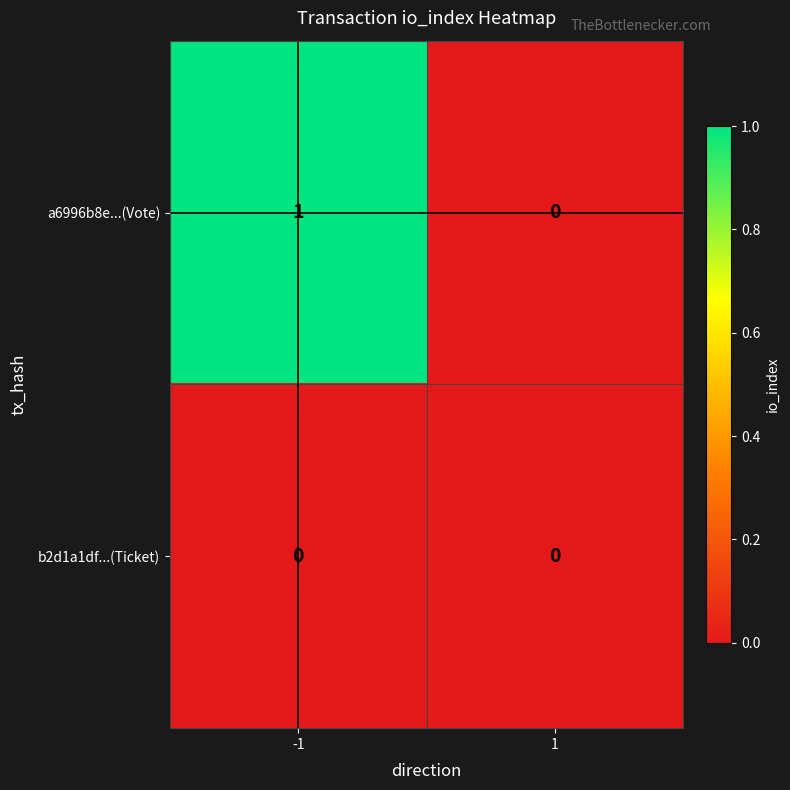

At -1, list the series in order from smallest to largest.

b2d1a1df...(Ticket), a6996b8e...(Vote)